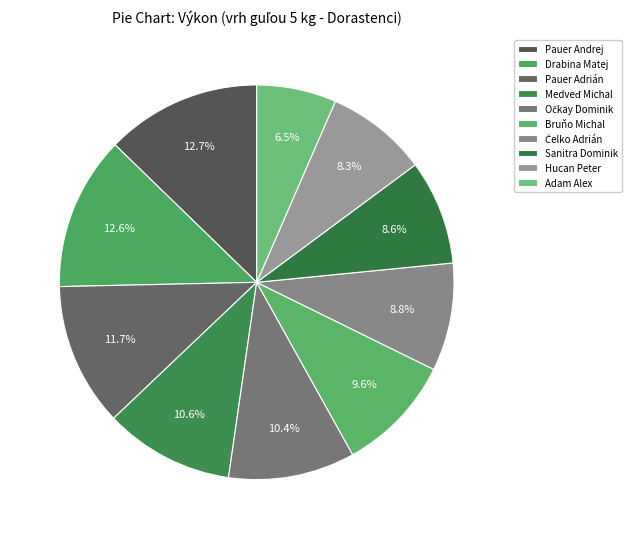

To the nearest percent, what percentage of the pie is Pauer Adrián?

12%